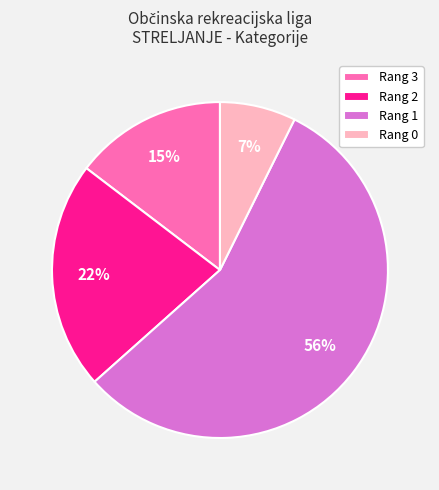

Count the number of slices in the pie.

4